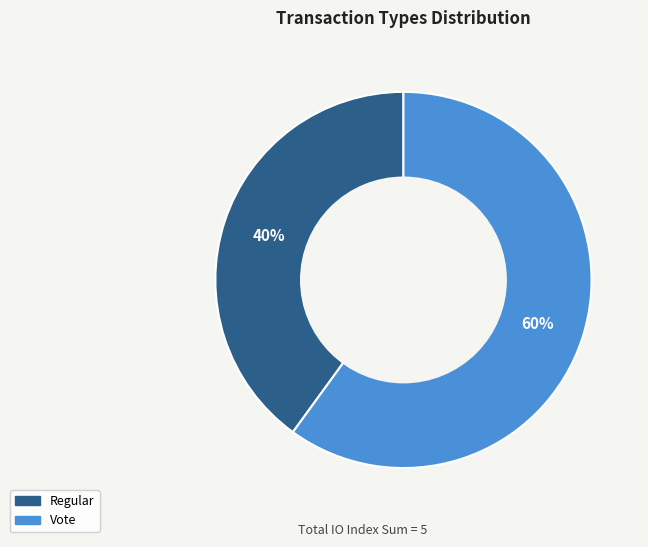

To the nearest percent, what is the difference between the Vote and Regular slice percentages?

20%